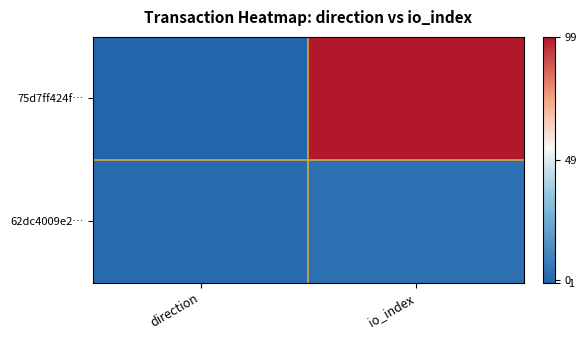

Reading left to right, what are all the values shown in this chart?

75d7ff424f…: direction=-1	io_index=99
62dc4009e2…: direction=1	io_index=3